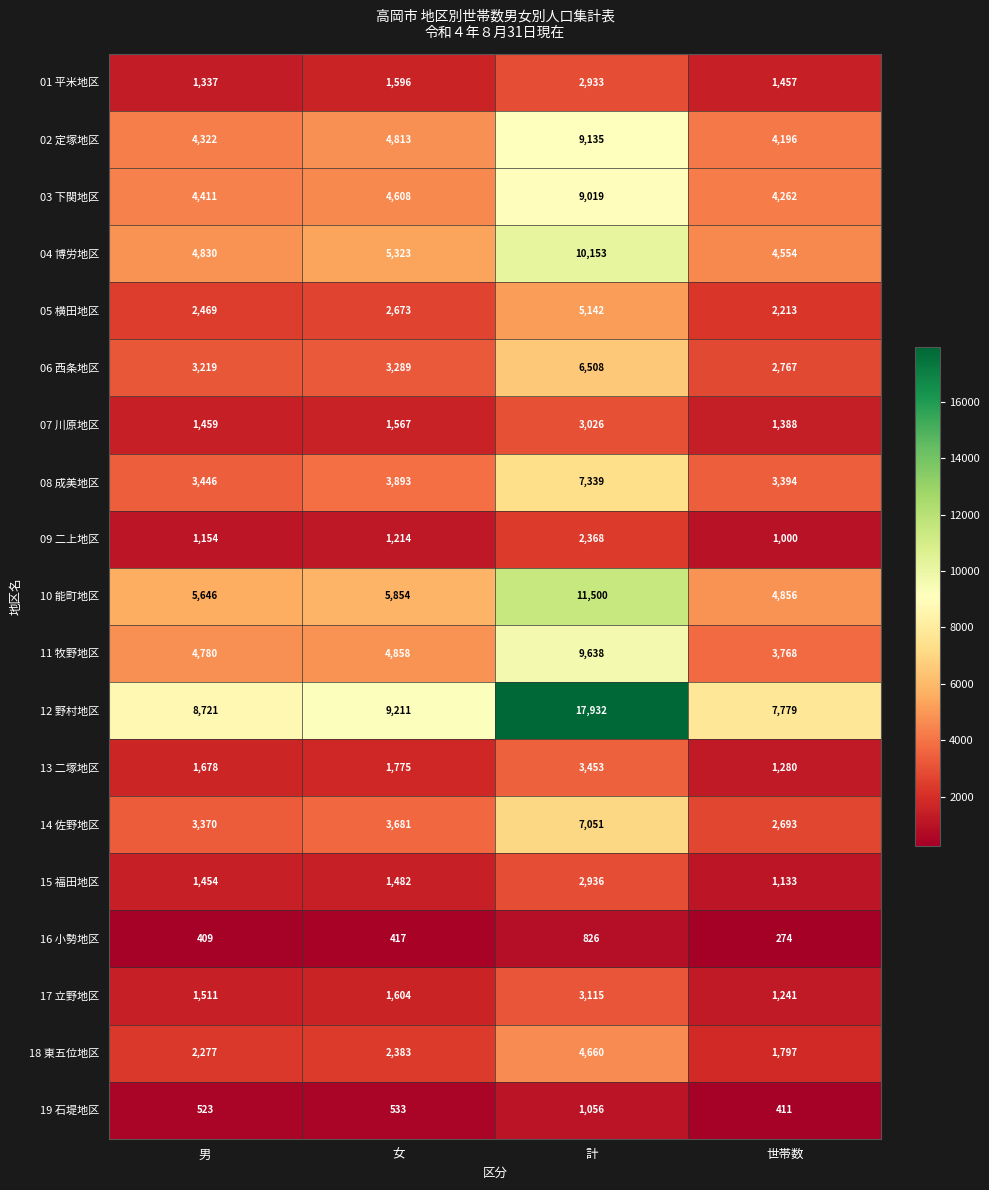

The 19 石堤地区 series shows 1056 at 計. True or false?

True